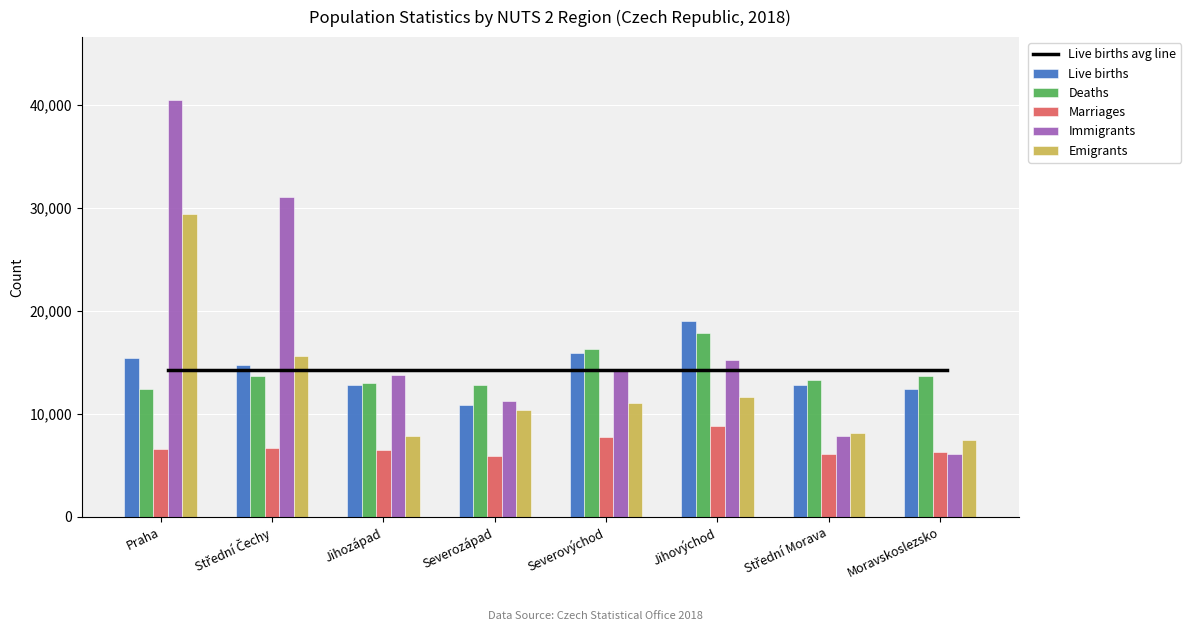

Which category has the lowest value in the Live births series?

Severozápad